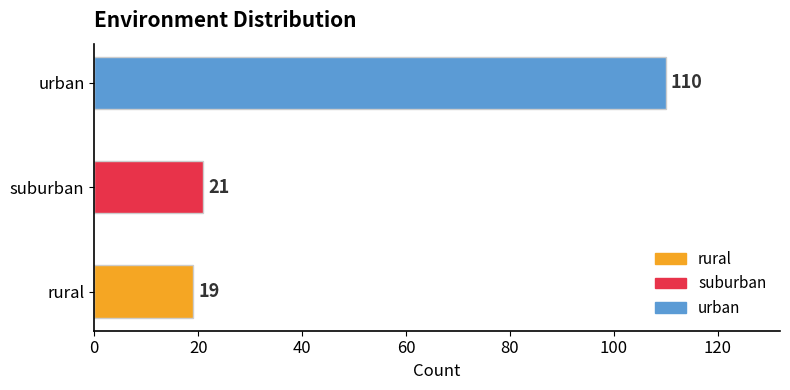

Reading bottom to top, list all the values displayed in this chart.

19	21	110